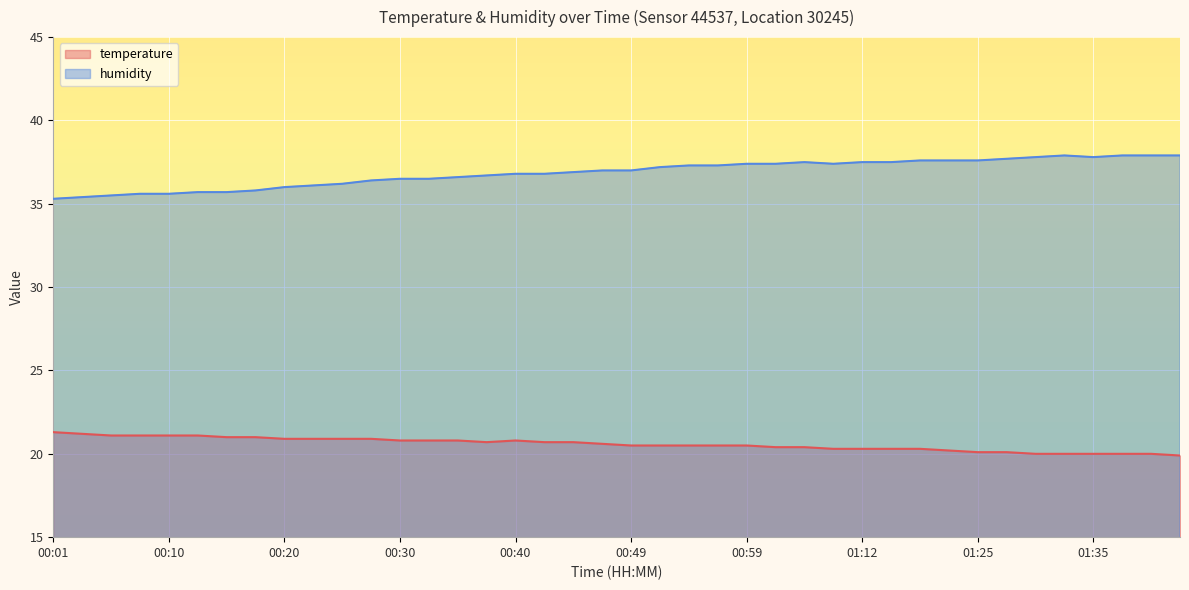

What is the sum of all temperature values?

823.2